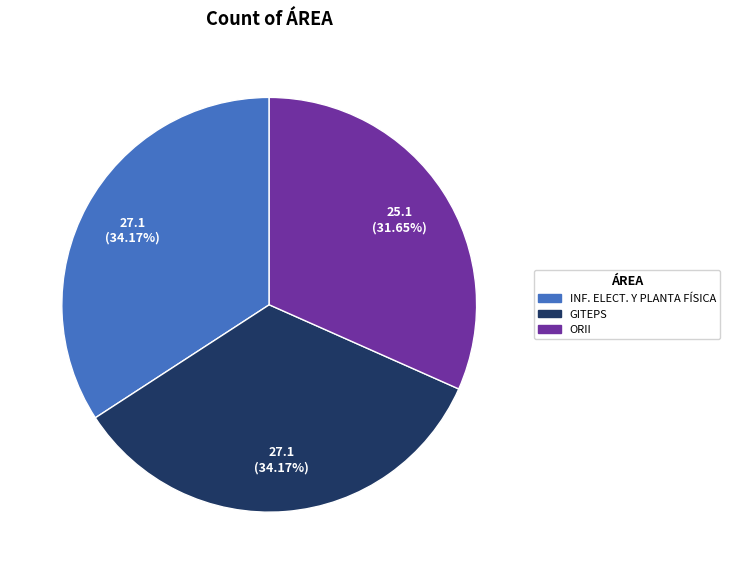

What percentage do INF. ELECT. Y PLANTA FÍSICA and GITEPS together represent?

68.3%